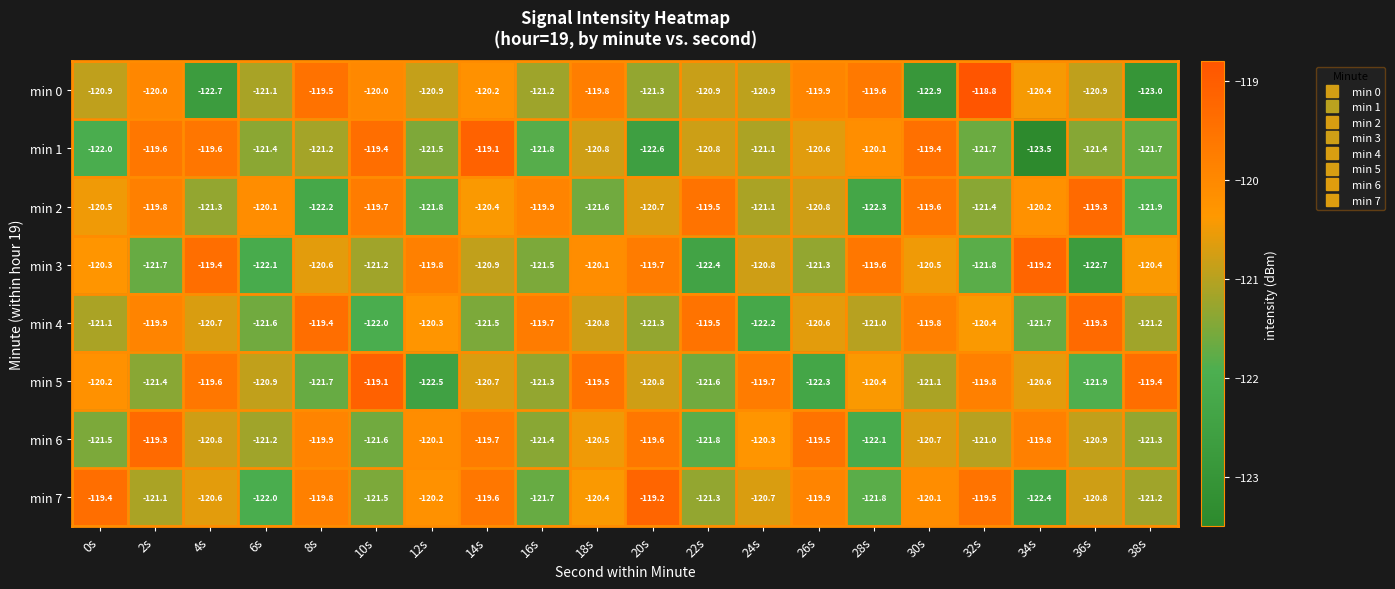

The value of min 1 at 38s is -69.0. True or false?

False